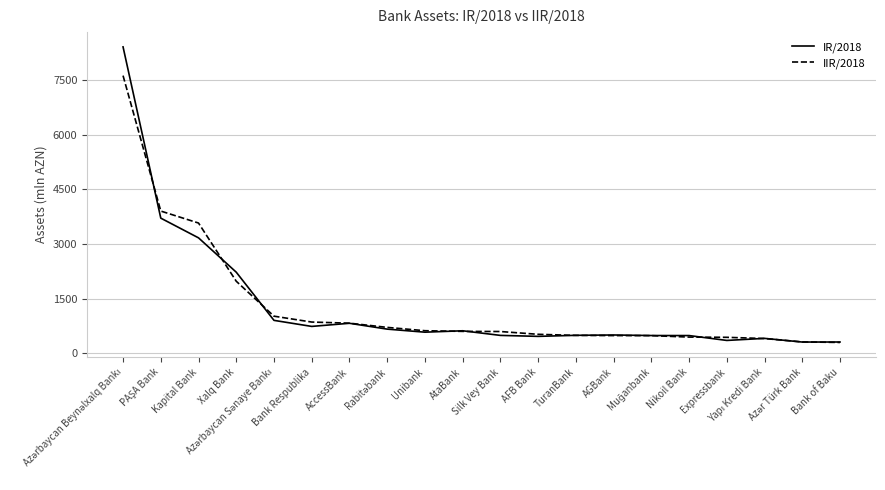

What is the greatest value displayed?

8403.2